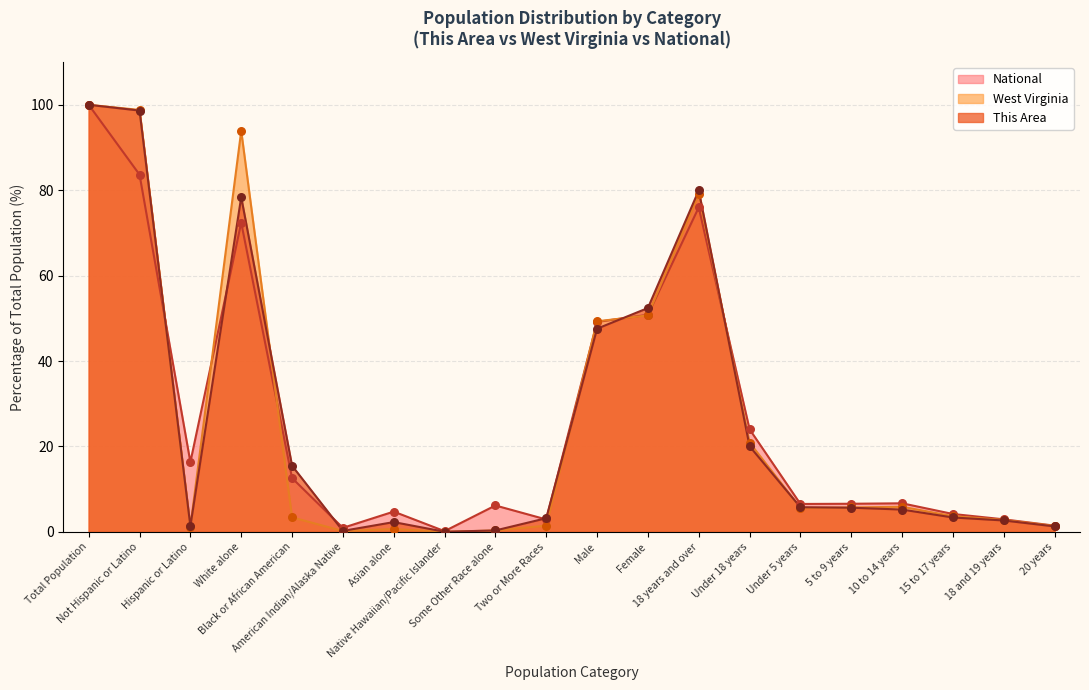

What are all the series names shown in the legend?

National, West Virginia, This Area